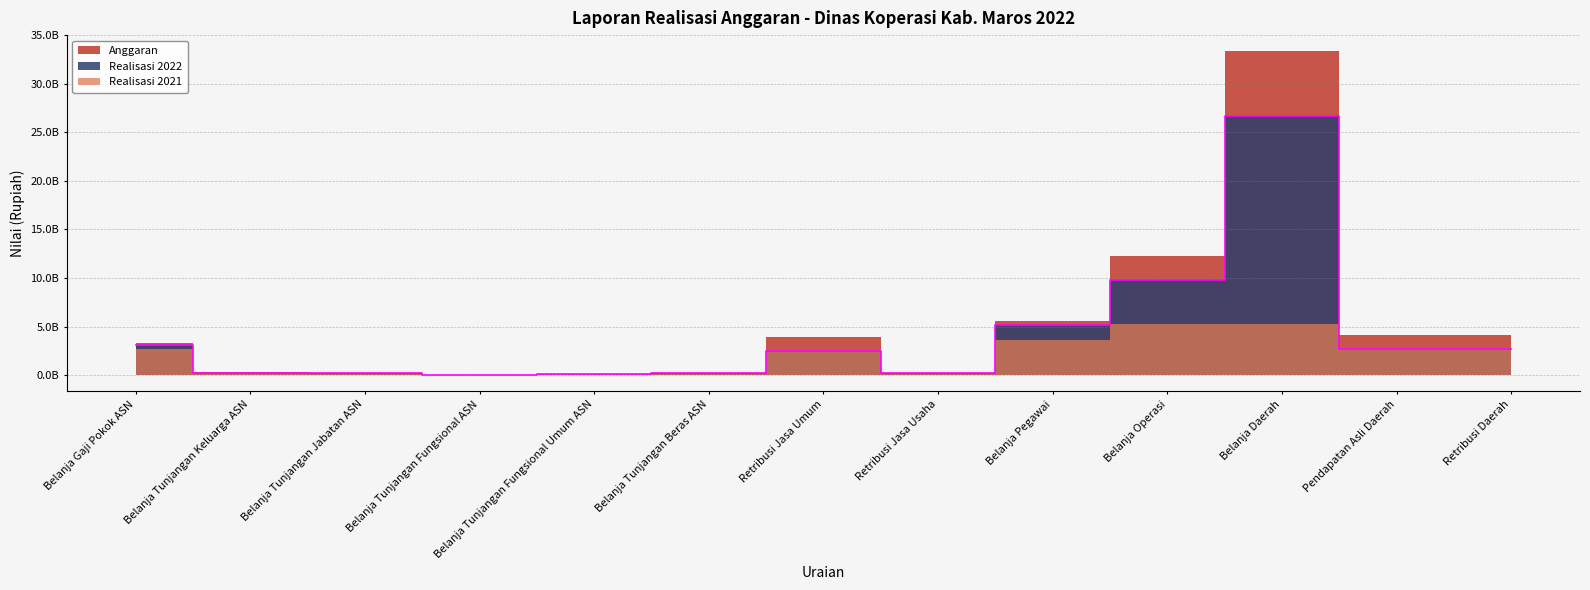

What is the label of the 9th point from the right?

Belanja Tunjangan Fungsional Umum ASN